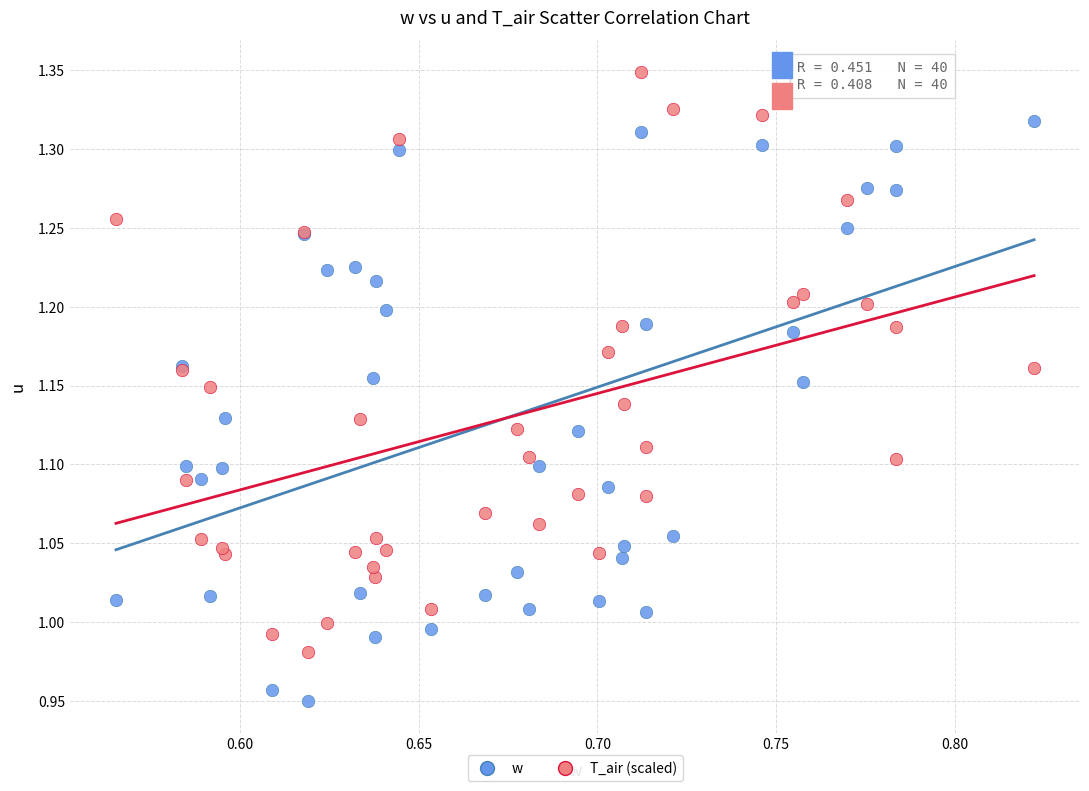

Which series contains the lowest Y value?

w